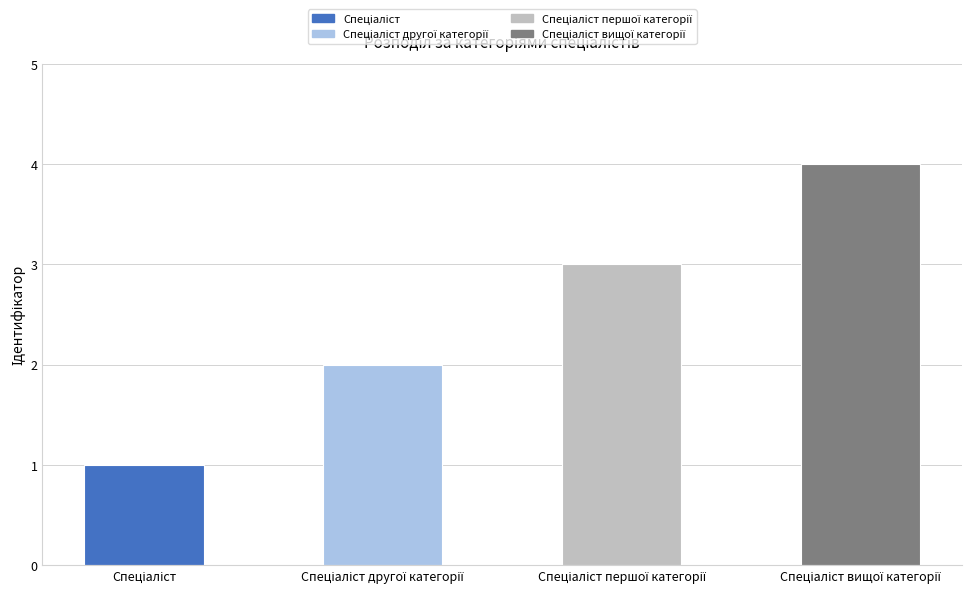

Does the chart contain stacked bars?

No